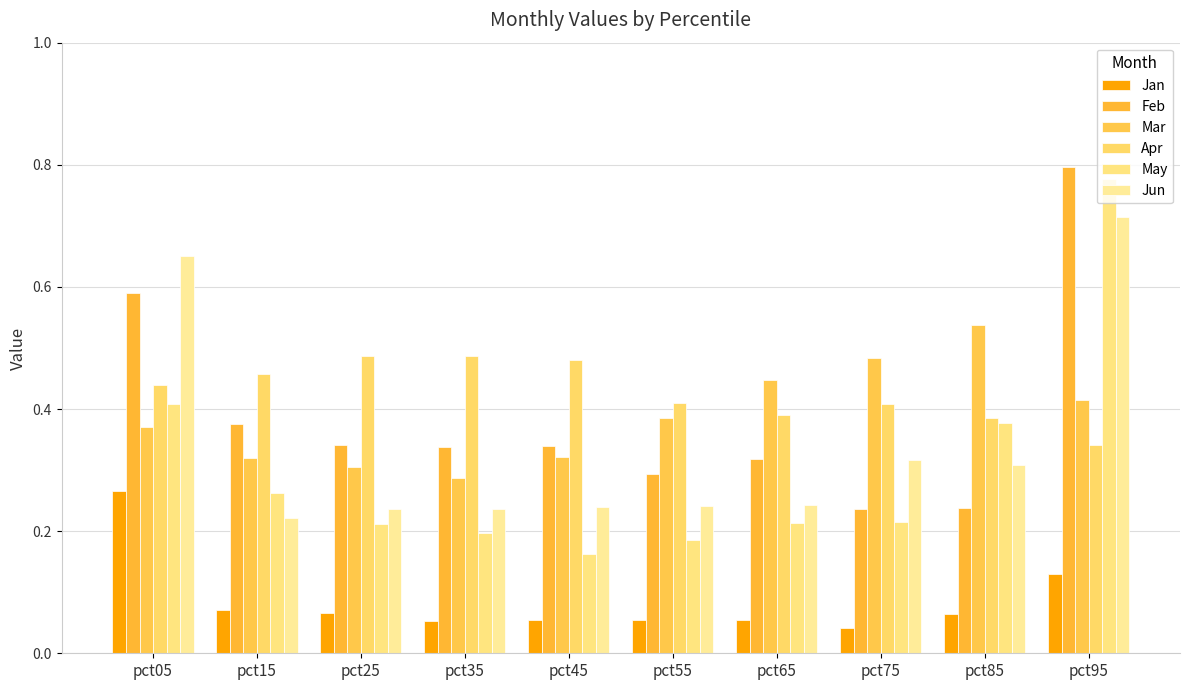

List the series in order of their peak value, highest first.

Feb, May, Jun, Mar, Apr, Jan